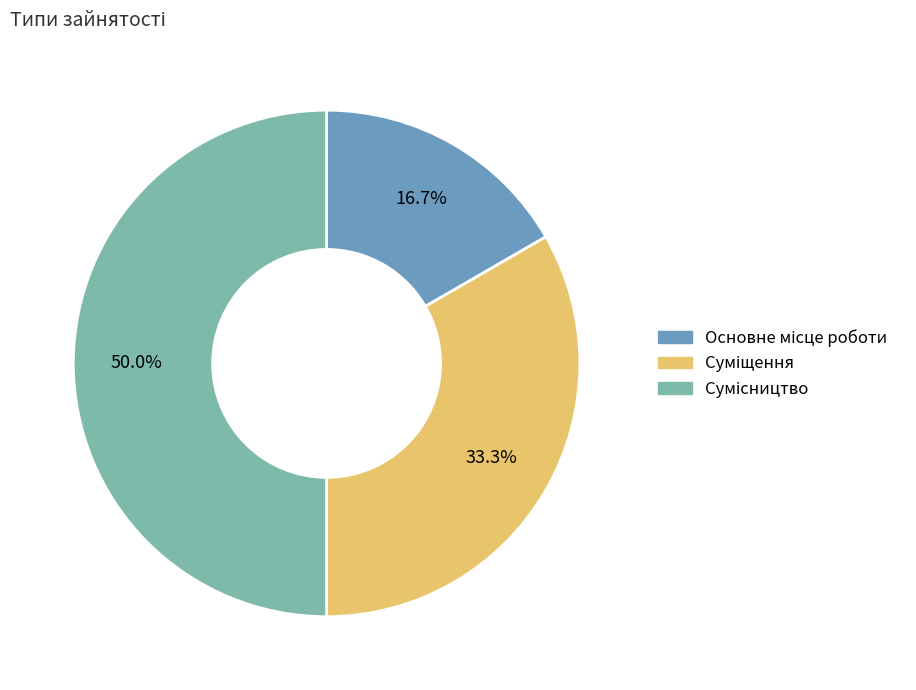

The Основне місце роботи slice represents 2% of the pie. True or false?

False